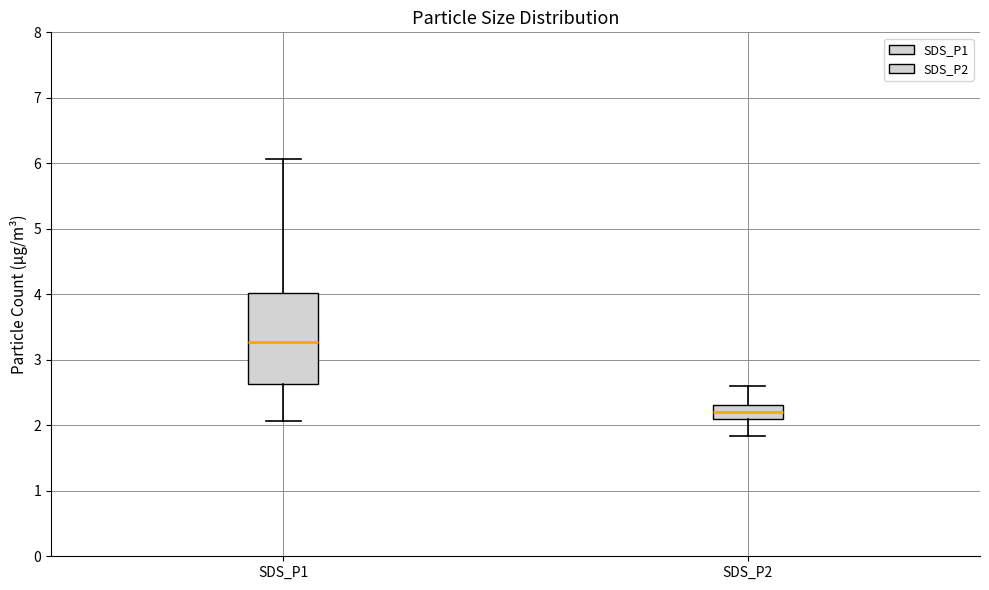

Reading left to right, transcribe this box plot: for each box, give where its median line is, the range the box spans, and where its two whiskers end, as read against the y-axis. The values are not printed on the chart, so give them approximately, as read against the axis.

SDS_P1: median 3.3, box 2.6 to 4.0, whiskers 2.1 to 6.1
SDS_P2: median 2.2, box 2.1 to 2.3, whiskers 1.8 to 2.6